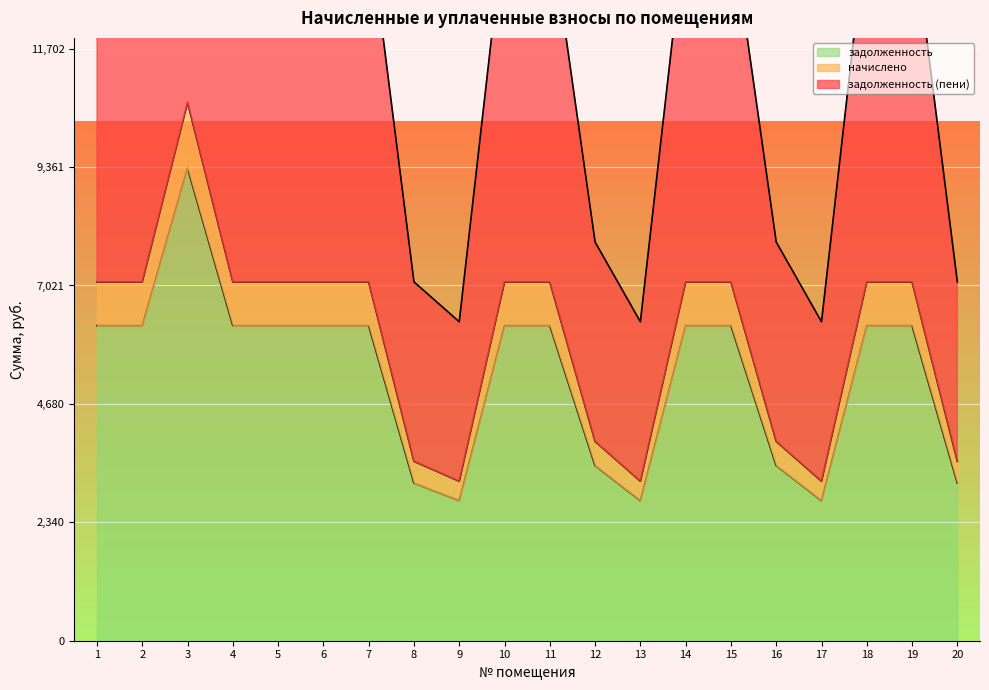

What is the average value of the задолженность (пени) series?

12017.6